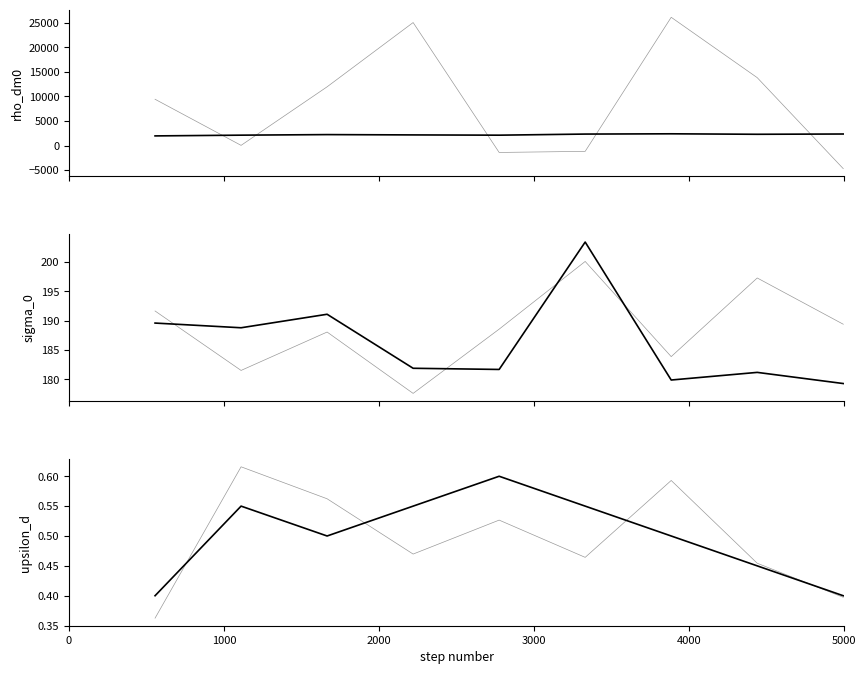

How many interior local valleys does the Points_smooth series have?

1